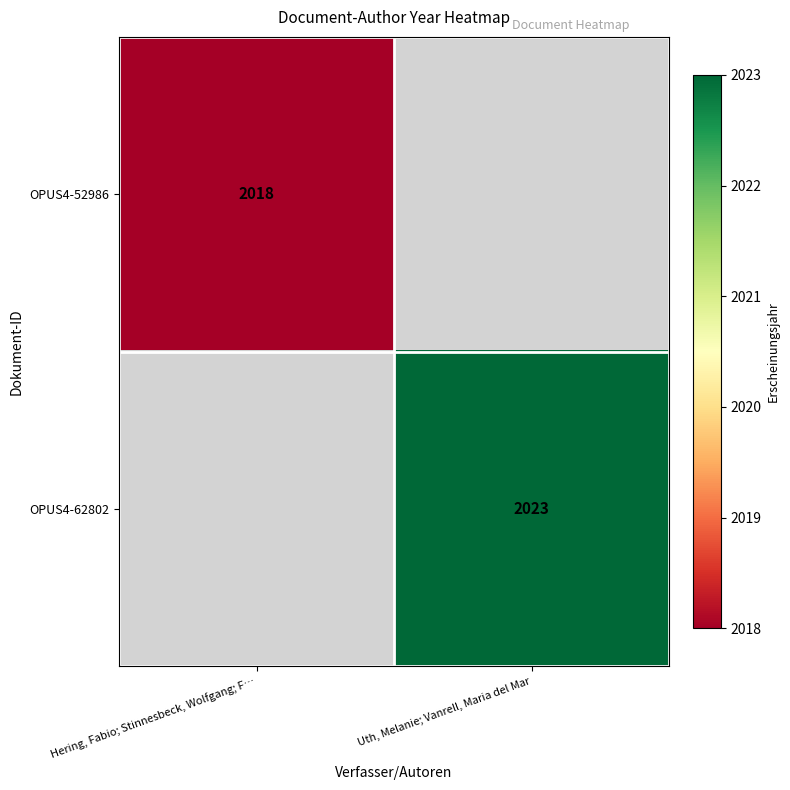

How many categories are shown in the chart?

2